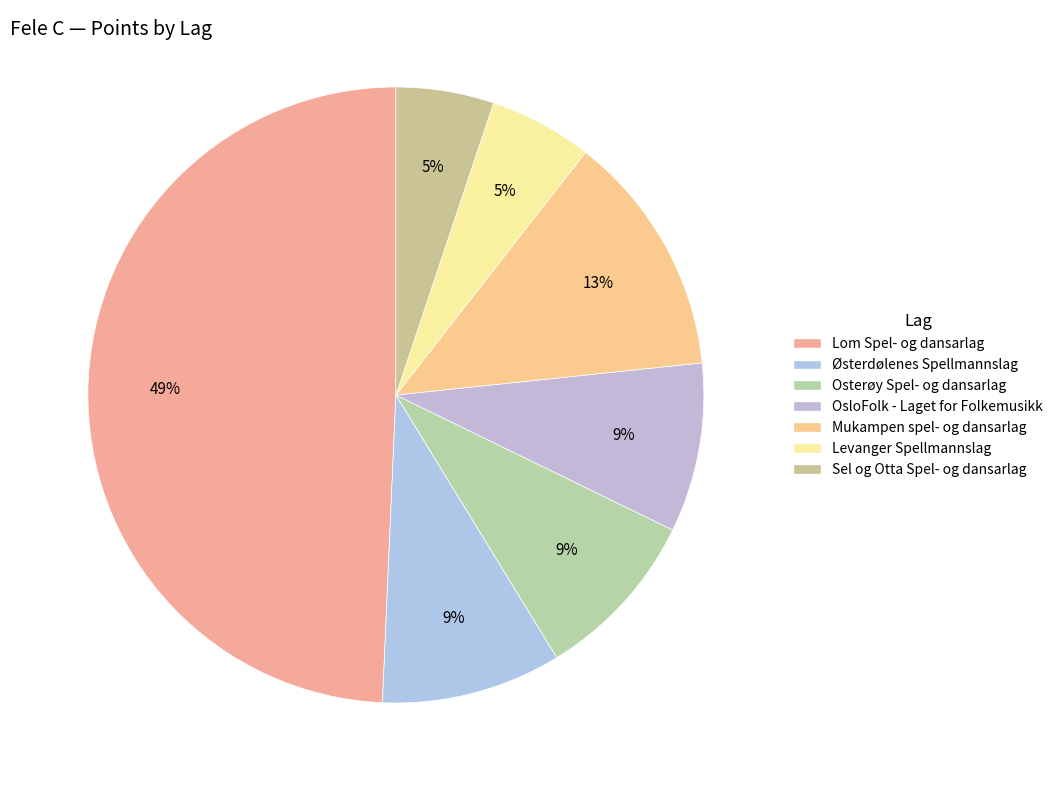

What is the ratio of the value at Mukampen spel- og dansarlag to the value at Sel og Otta Spel- og dansarlag?

2.5